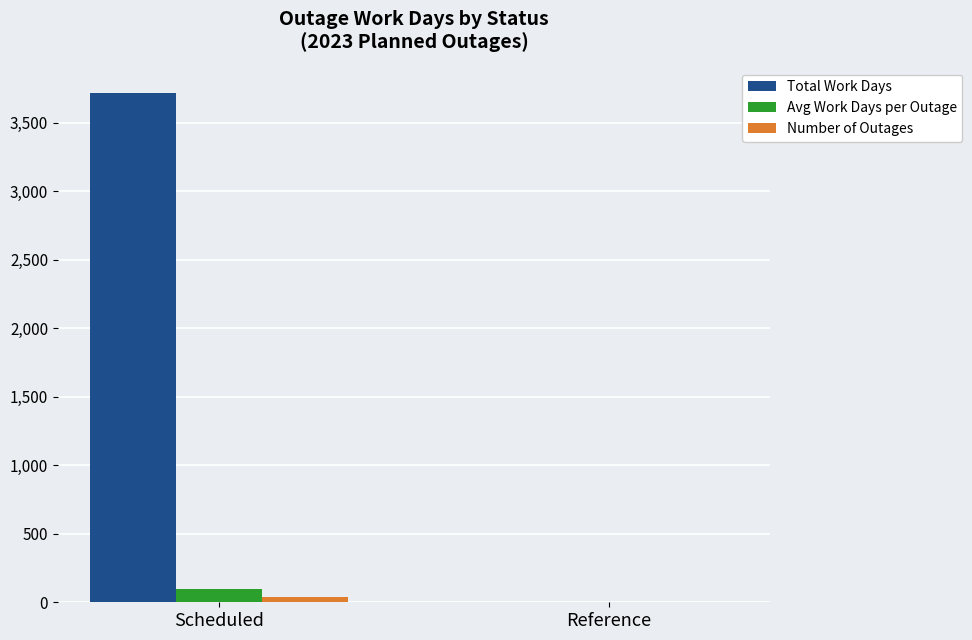

Which series has the largest total across all categories?

Total Work Days